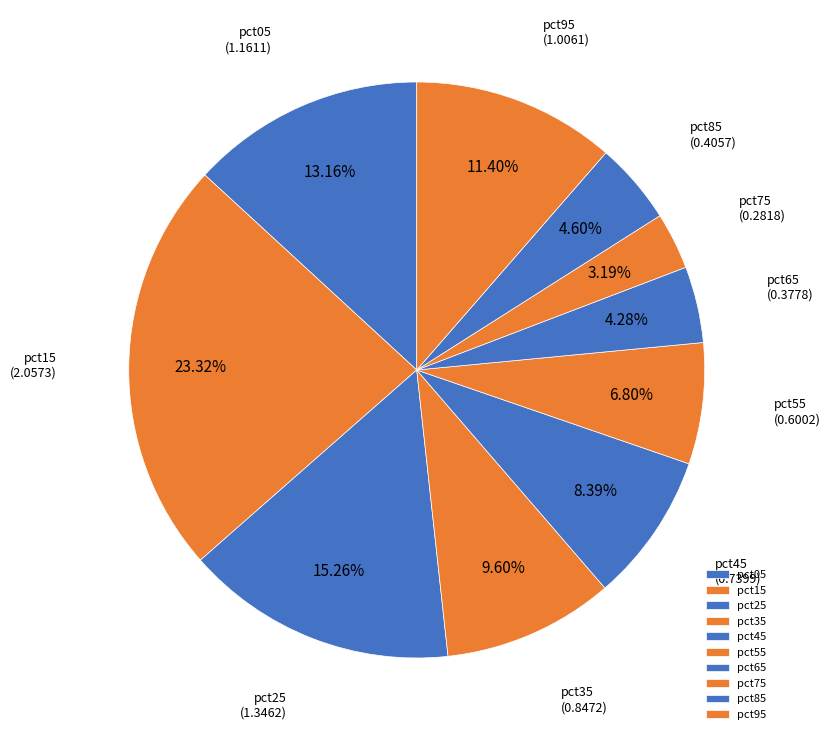

Which category has the biggest portion of the pie?

pct15